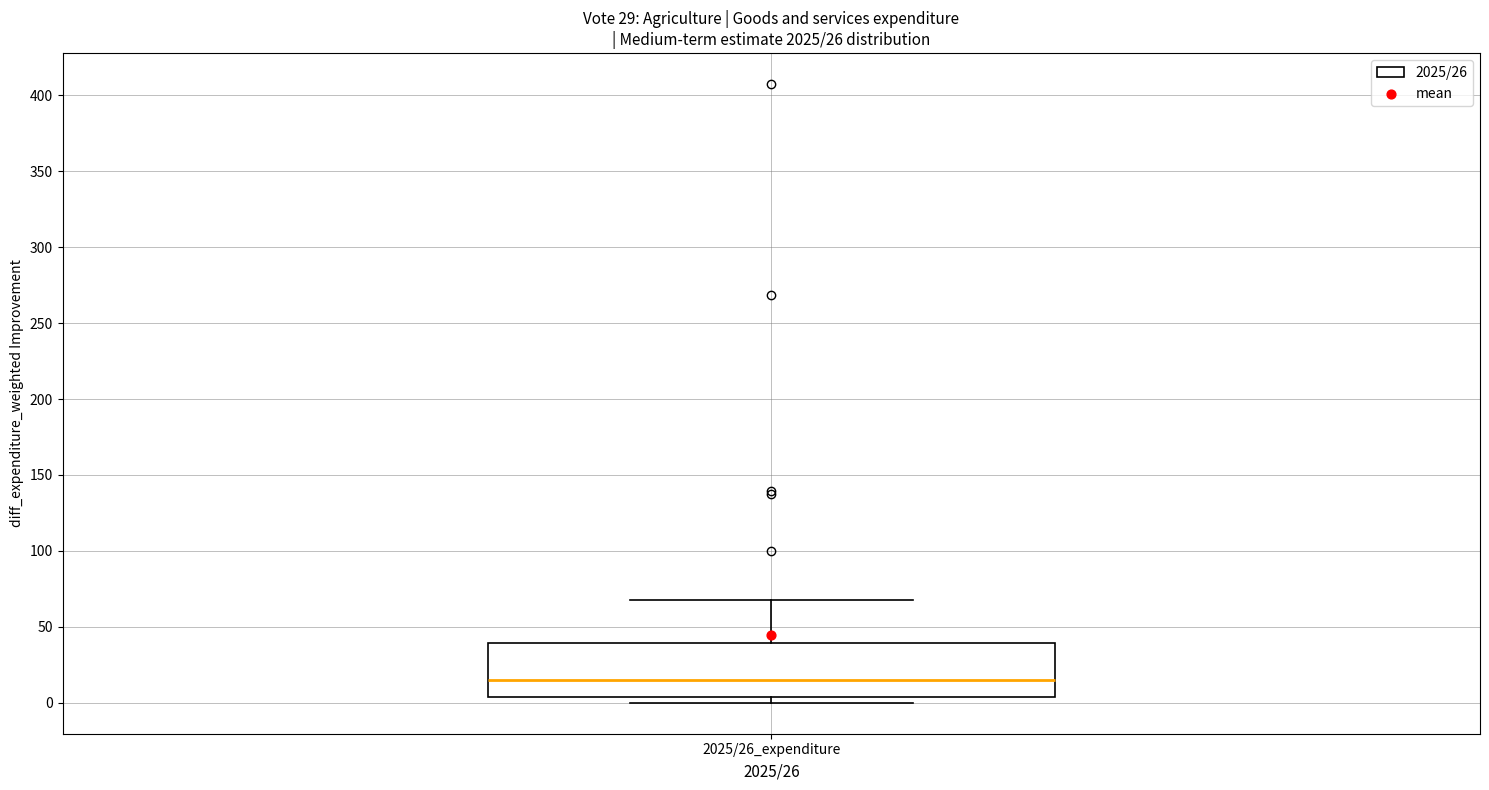

Transcribe this box plot: give where the median line is, the range the box spans, and where the two whiskers end, as read against the y-axis. The values are not printed on the chart, so give them approximately, as read against the axis.

median 15, box 5 to 40, whiskers 0 to 65